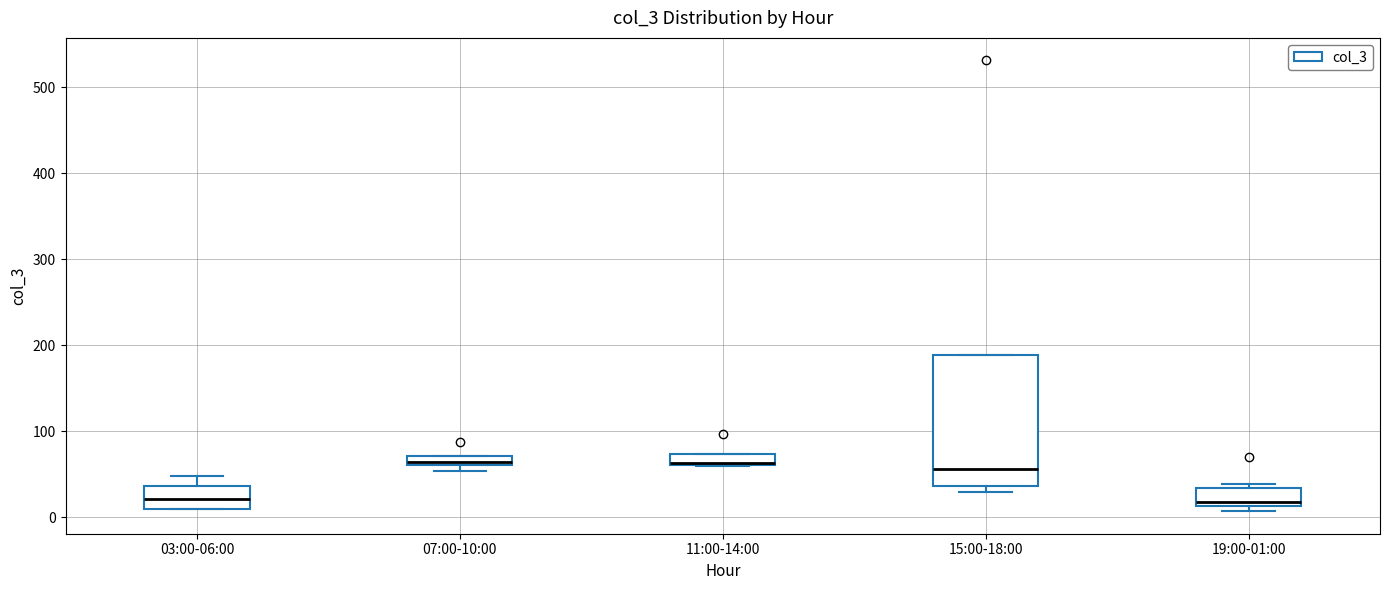

Which box is the tallest, from its lower edge to its upper edge?

15:00-18:00